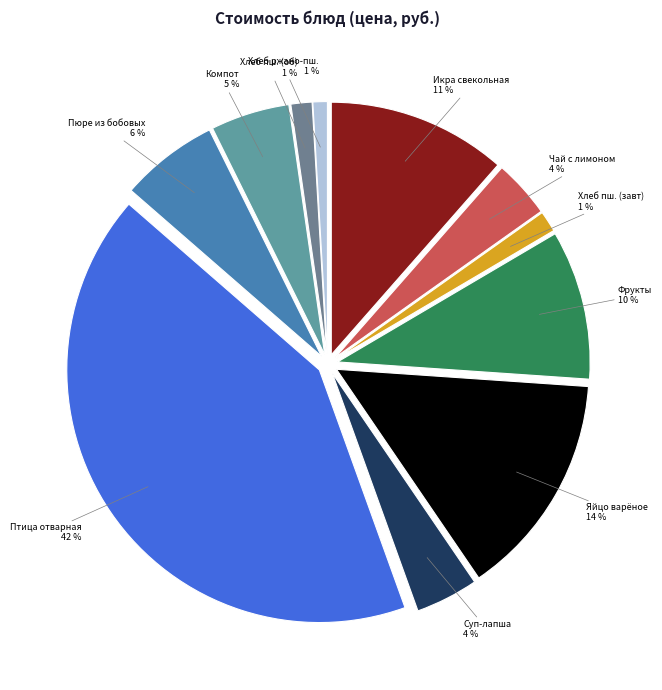

Does Чай с лимоном account for over 50% of the chart?

No